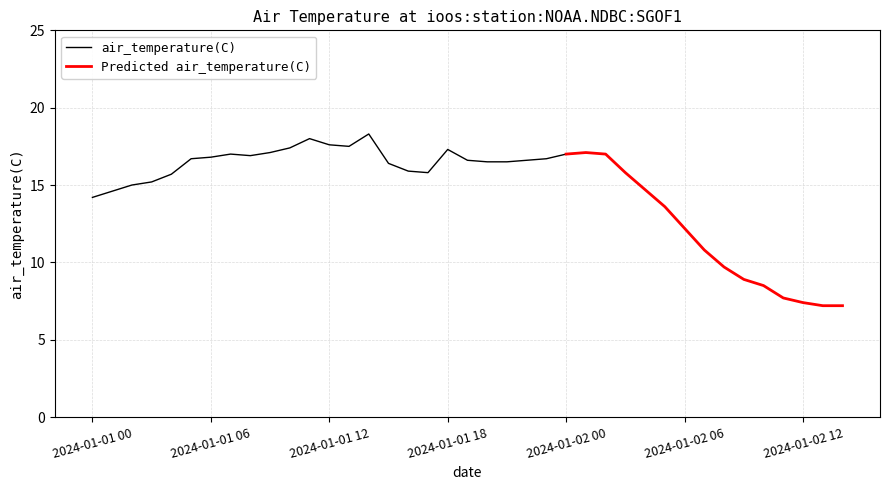

What is the value of the 9th point from the left?

16.9